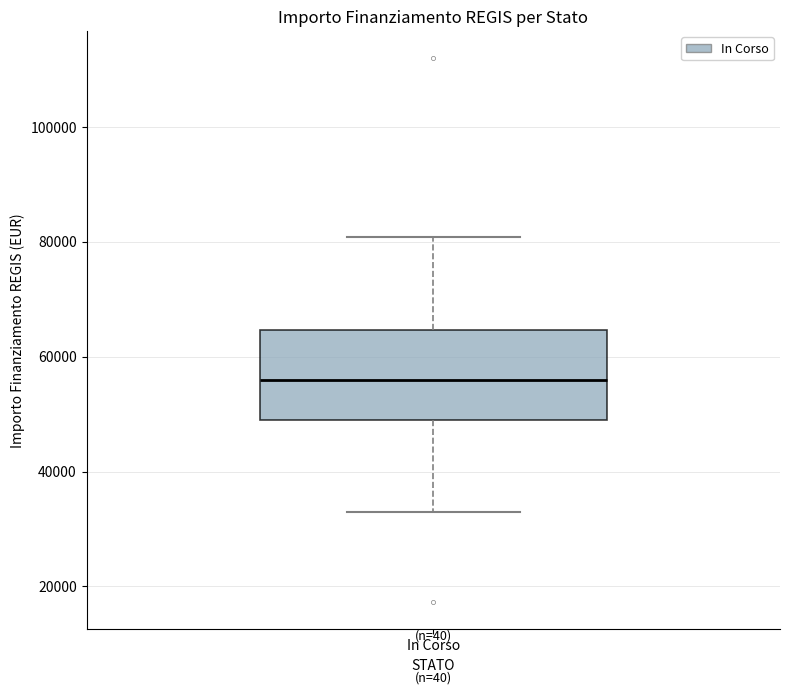

Where does the median line of the box for In Corso sit on the y-axis? The values are not printed on the chart, so give them approximately, as read against the axis.

56000